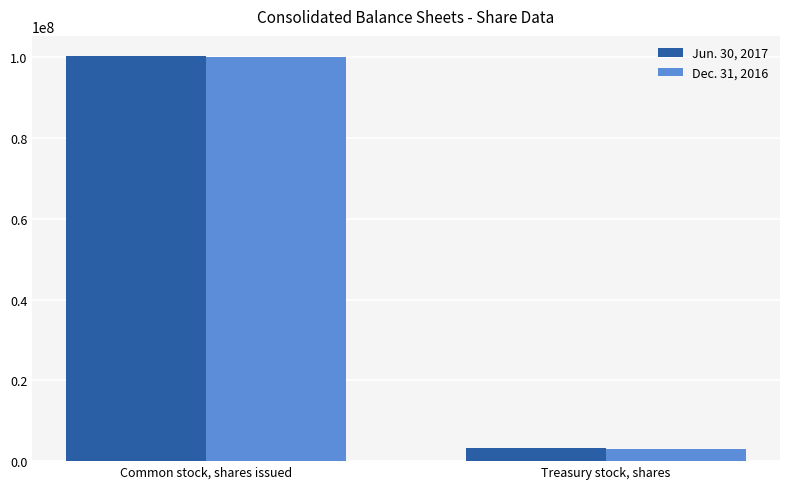

Between Common stock, shares issued and Treasury stock, shares, which series saw the biggest shift?

Jun. 30, 2017